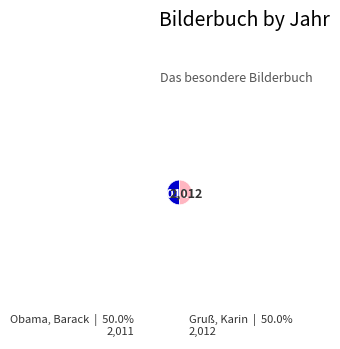

What is the ratio of the value at Obama, Barack | 50.0% 2,011 to the value at Gruß, Karin | 50.0% 2,012?

1.0